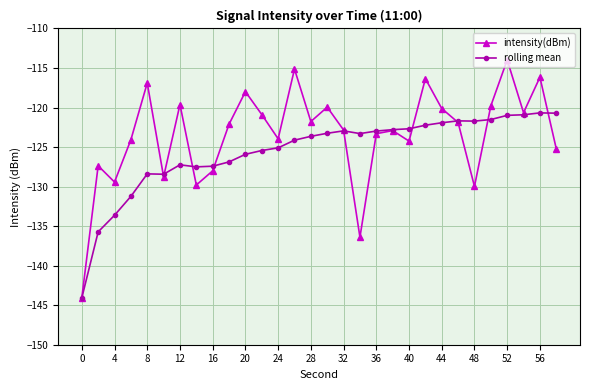

Which series has the largest range (max minus min)?

intensity(dBm)